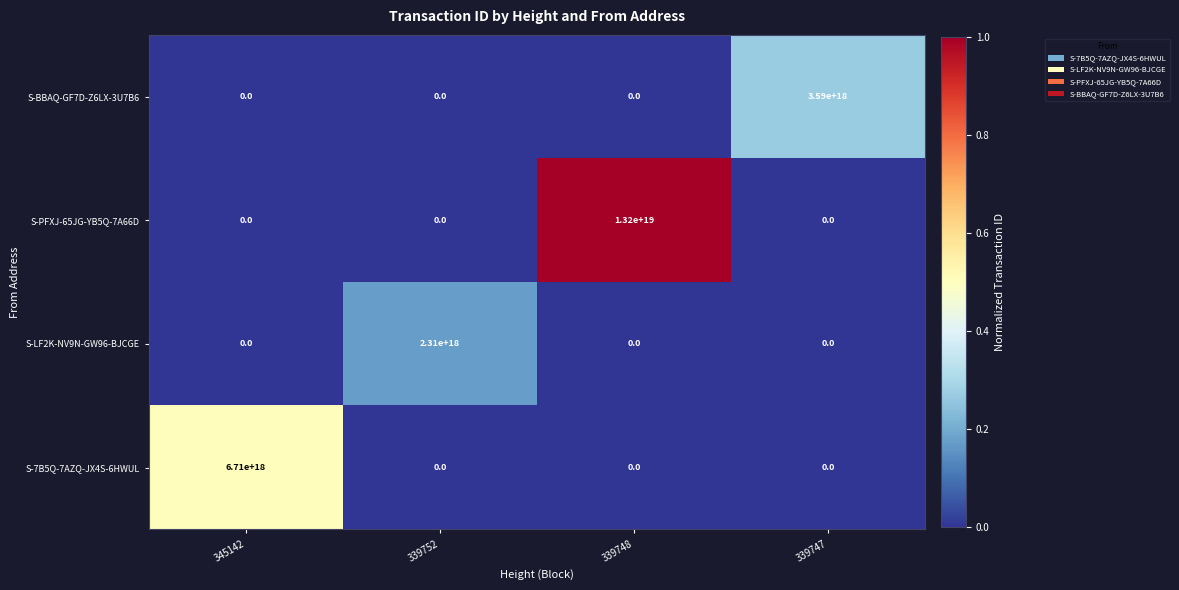

At which category is the sum across all series the highest?

339748